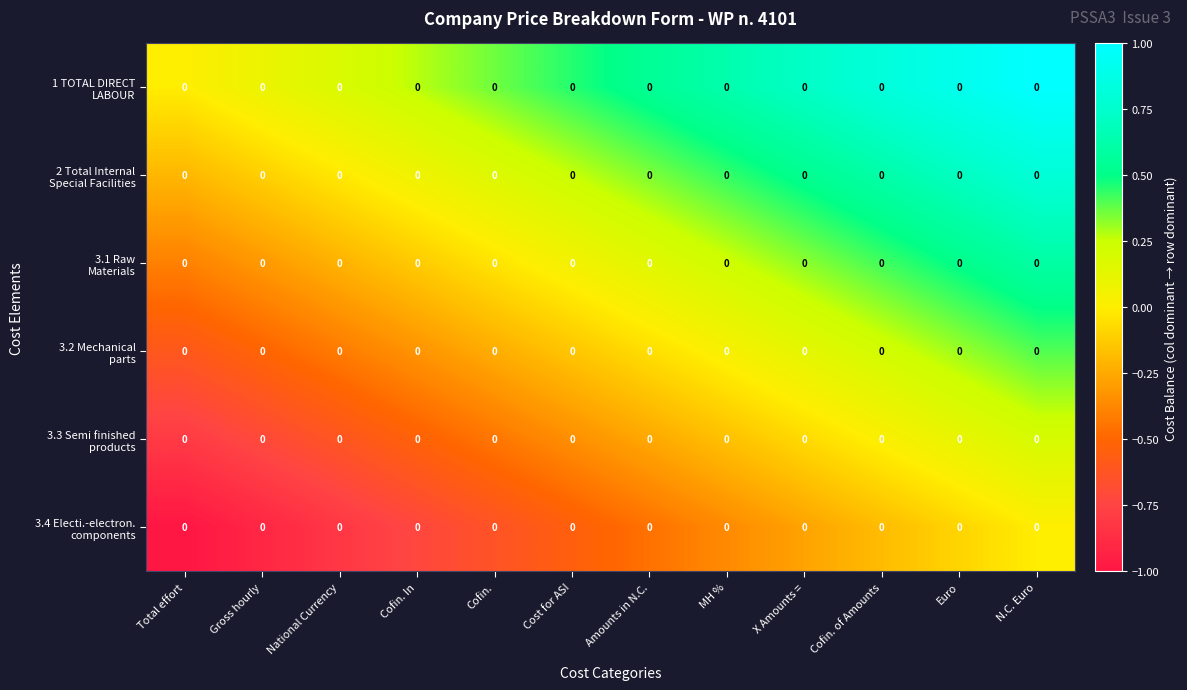

What is the spread (max minus min) of values at Cofin. of Amounts?

1.0